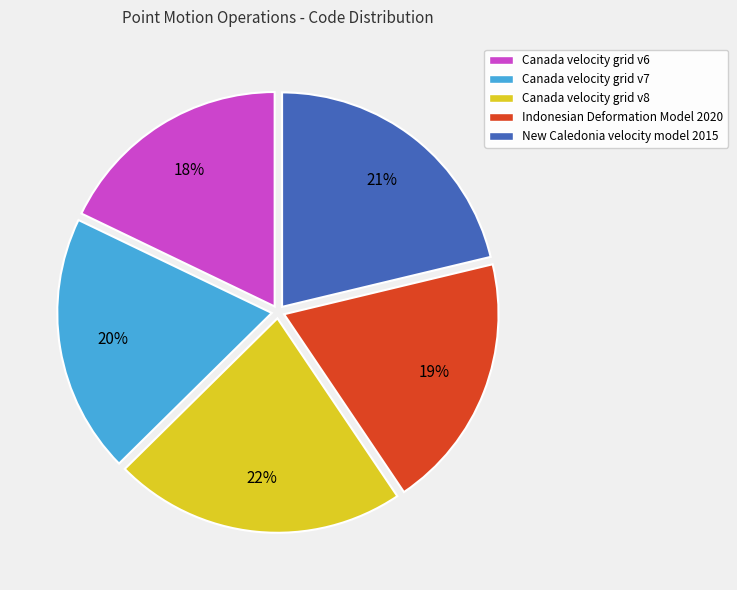

To the nearest percent, what is the combined percentage of Canada velocity grid v7 and Indonesian Deformation Model 2020?

39%